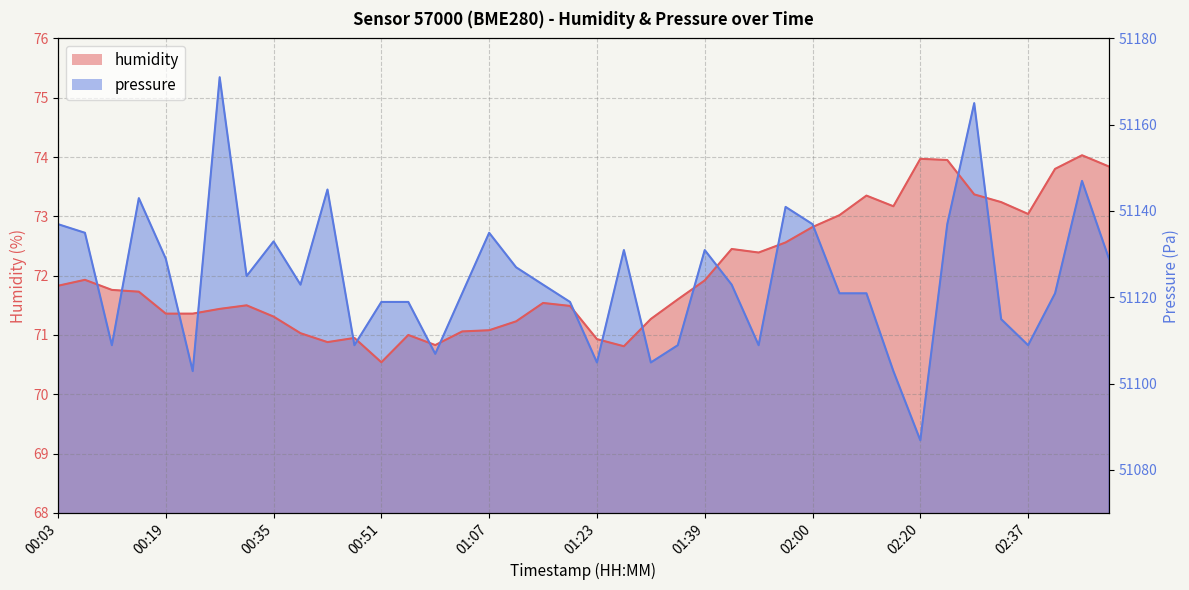

How many values in the humidity series exceed 71?

33